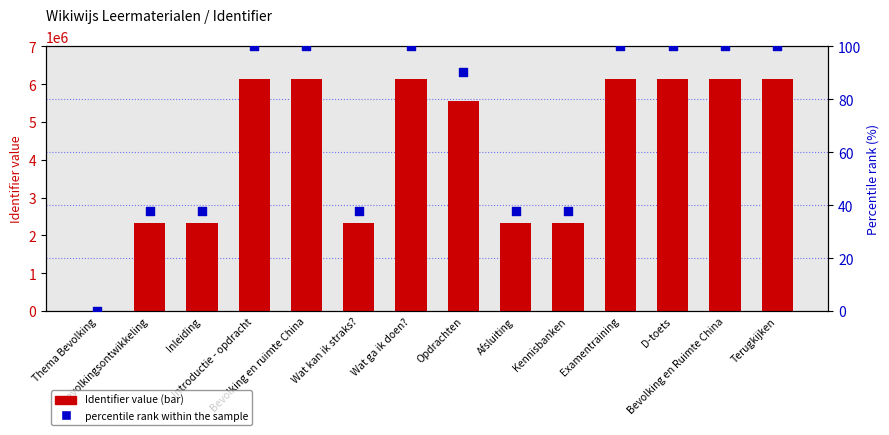

Which series has the largest Y range (max minus min)?

Identifier